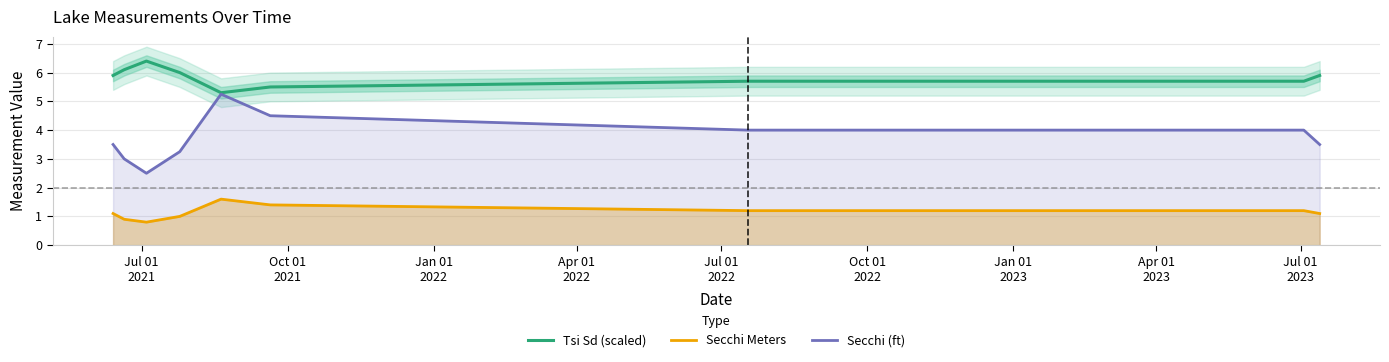

What are all the series names shown in the legend?

Tsi Sd (scaled), Secchi Meters, Secchi (ft)